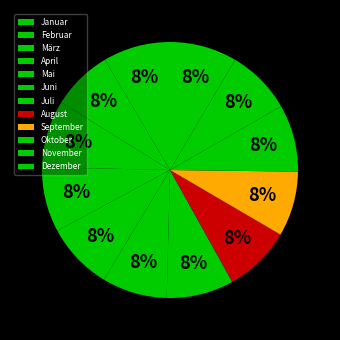

Which category has the smallest portion of the pie?

Februar